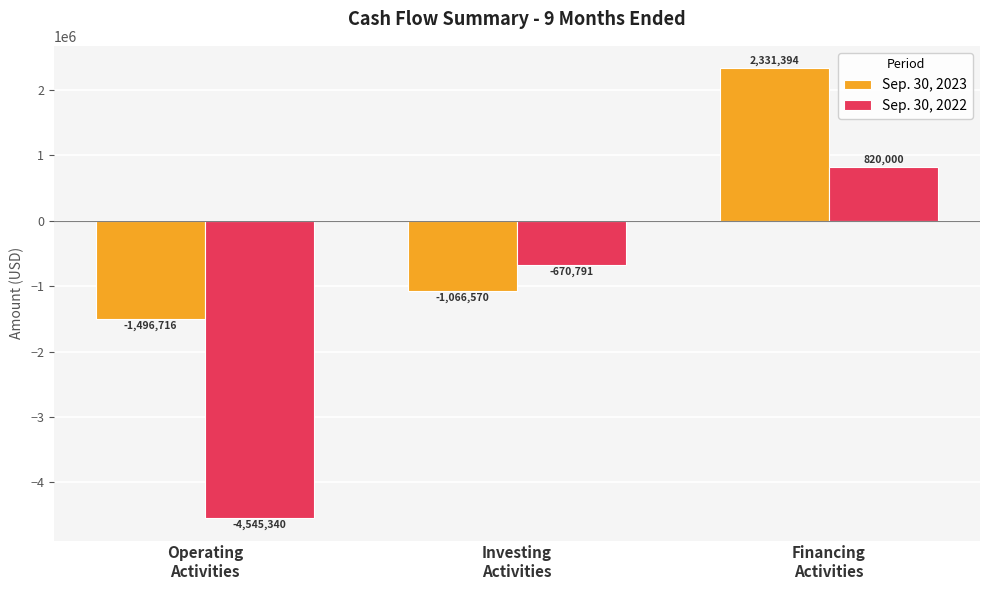

Count the number of categories in the chart.

3